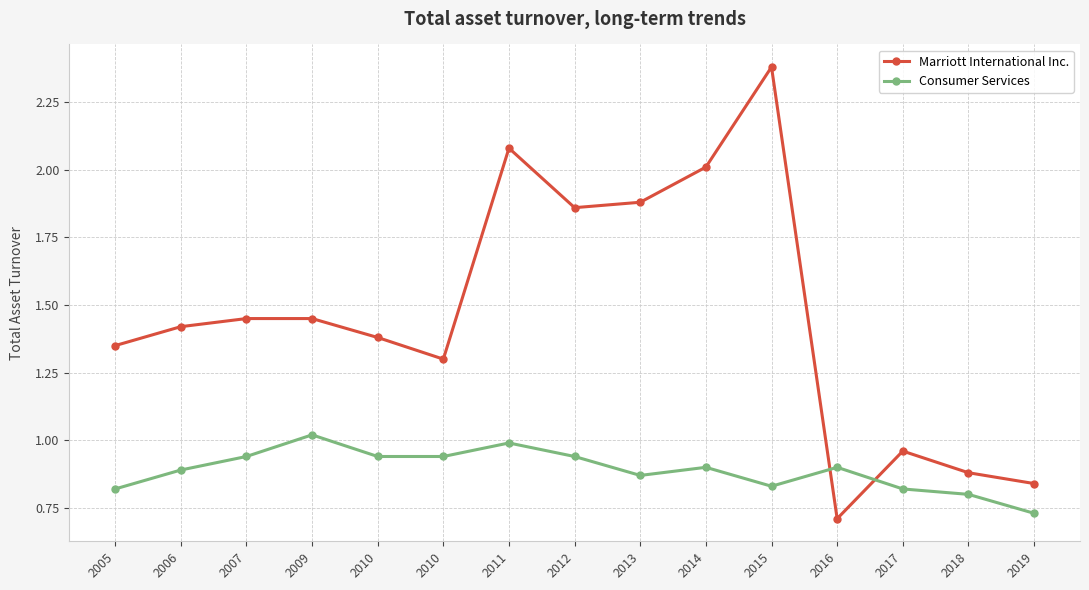

Reading left to right, list all the values displayed in this chart.

Marriott International Inc.: 2005=1.4	2006=1.4	2007=1.4	2009=1.4	2010=1.4	2010=1.3	2011=2.1	2012=1.9	2013=1.9	2014=2.0	2015=2.4	2016=0.7	2017=1.0	2018=0.9	2019=0.8
Consumer Services: 2005=0.8	2006=0.9	2007=0.9	2009=1.0	2010=0.9	2010=0.9	2011=1.0	2012=0.9	2013=0.9	2014=0.9	2015=0.8	2016=0.9	2017=0.8	2018=0.8	2019=0.7